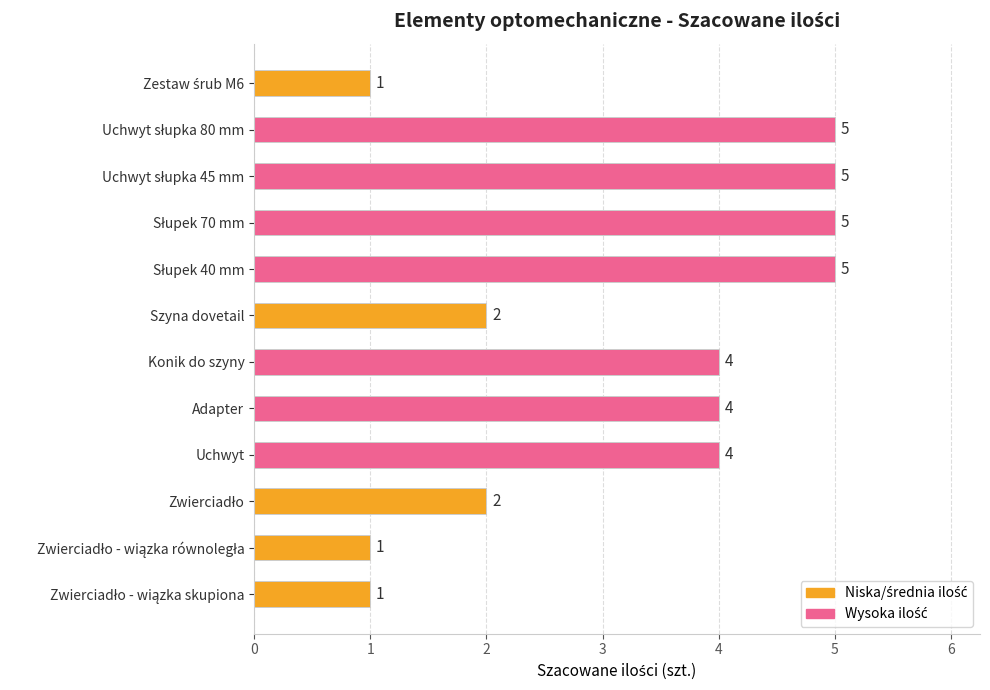

Count the values in the range 2 to 5.

9